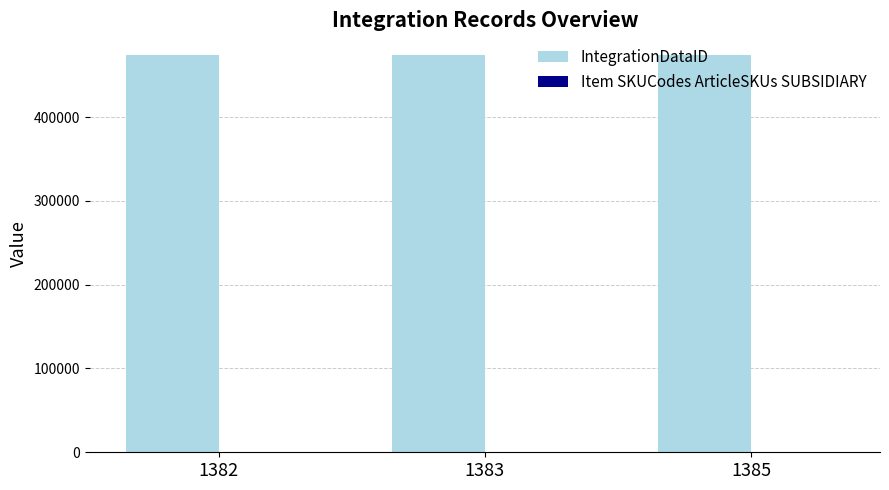

What is the total value across all series at 1382?

473980